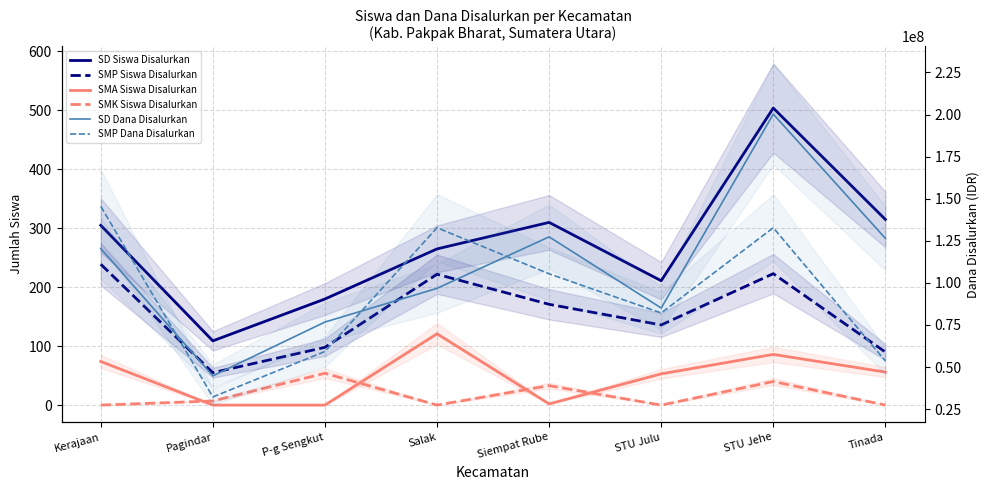

Does the chart display data point markers on the line(s)?

No